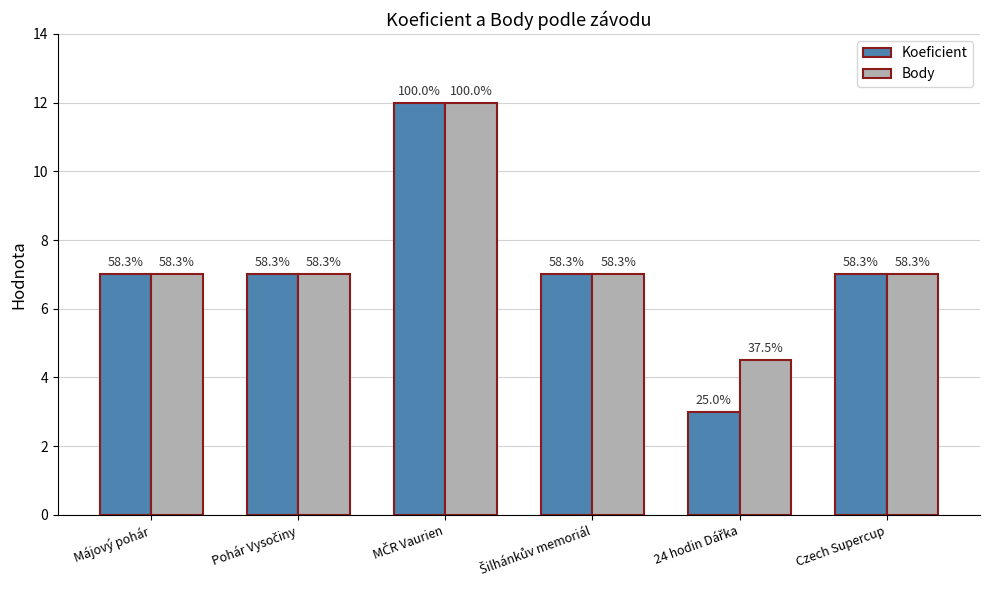

At which label does Koeficient first exceed 7?

MČR Vaurien